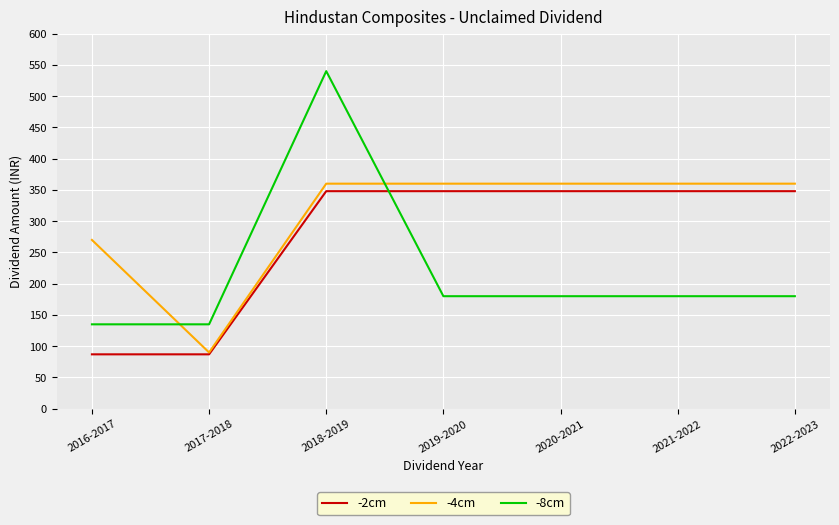

Which series has the widest spread of values?

-8cm